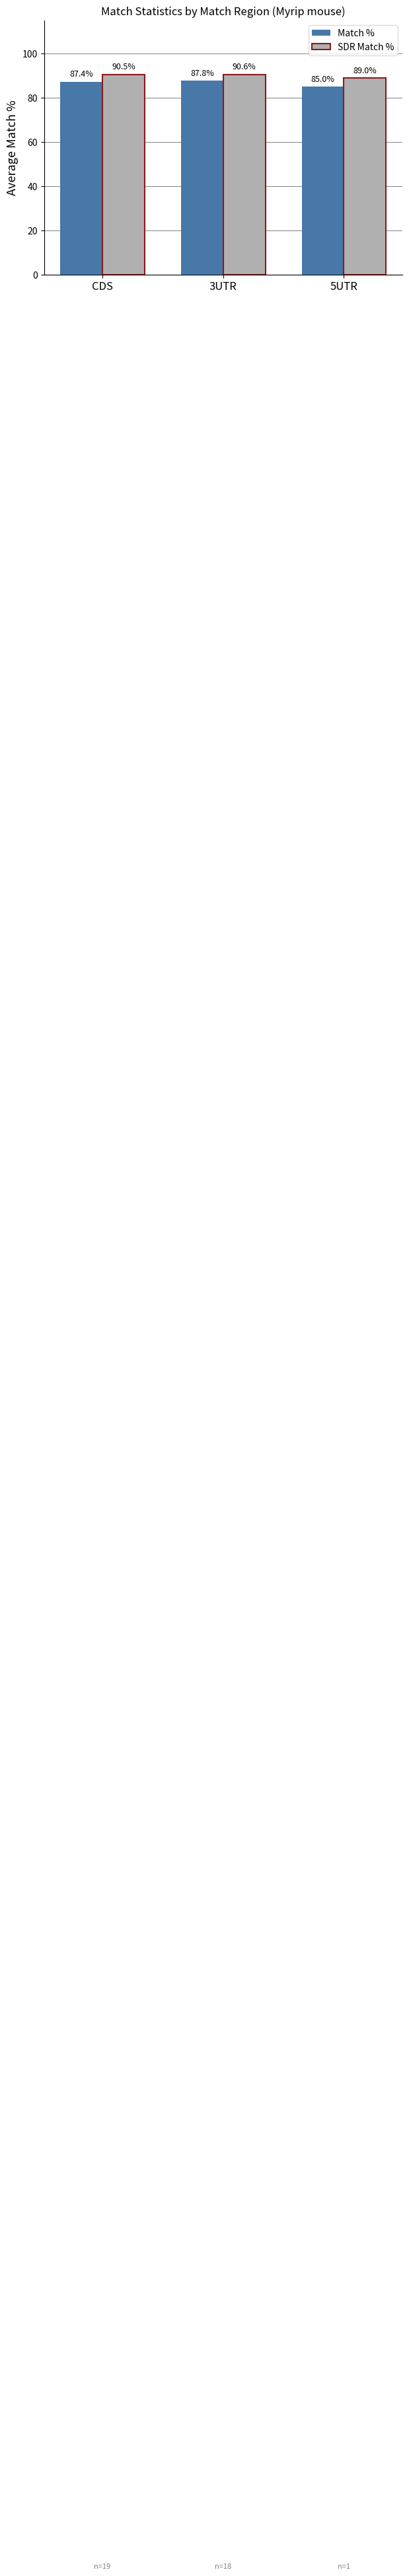

How many bars are there in each group?

2